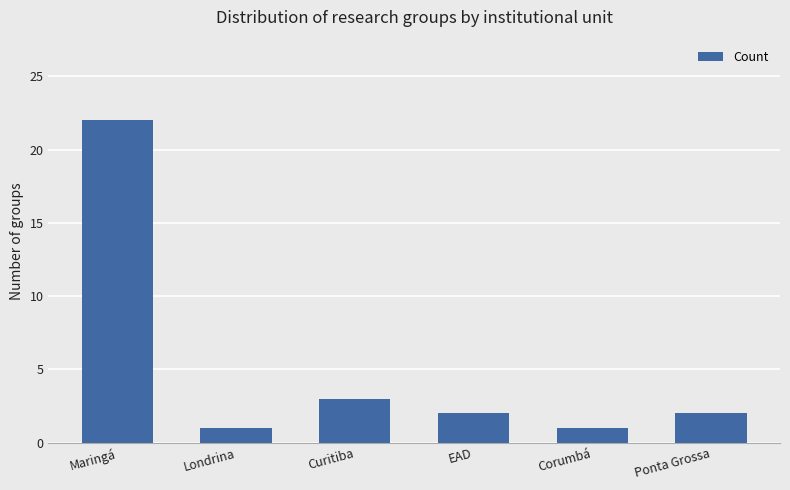

What is the difference between the second highest and minimum values?

2